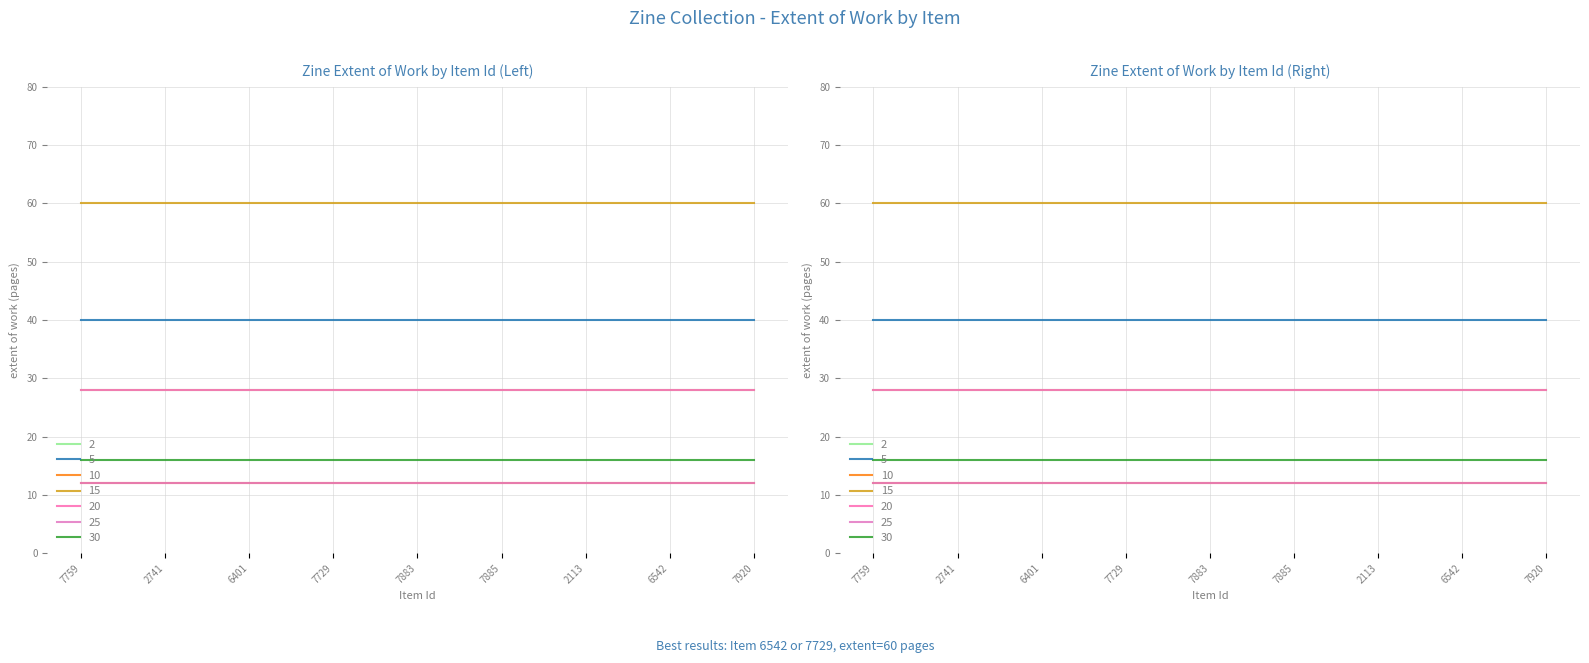

What is the label of the 8th point from the right?

2741